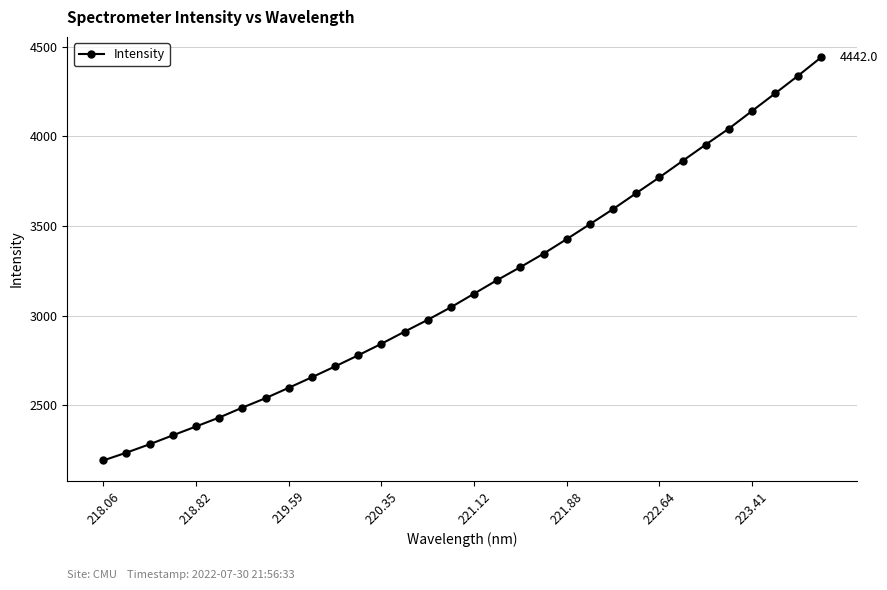

What is the value of the 3rd point from the left?

2282.0